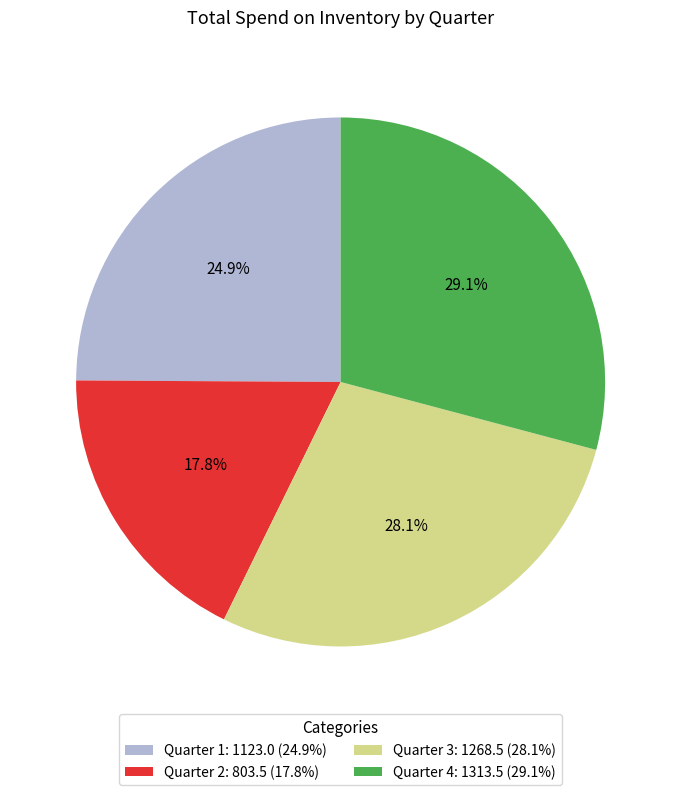

What percentage is the Quarter 1 slice, to the nearest percent?

25%